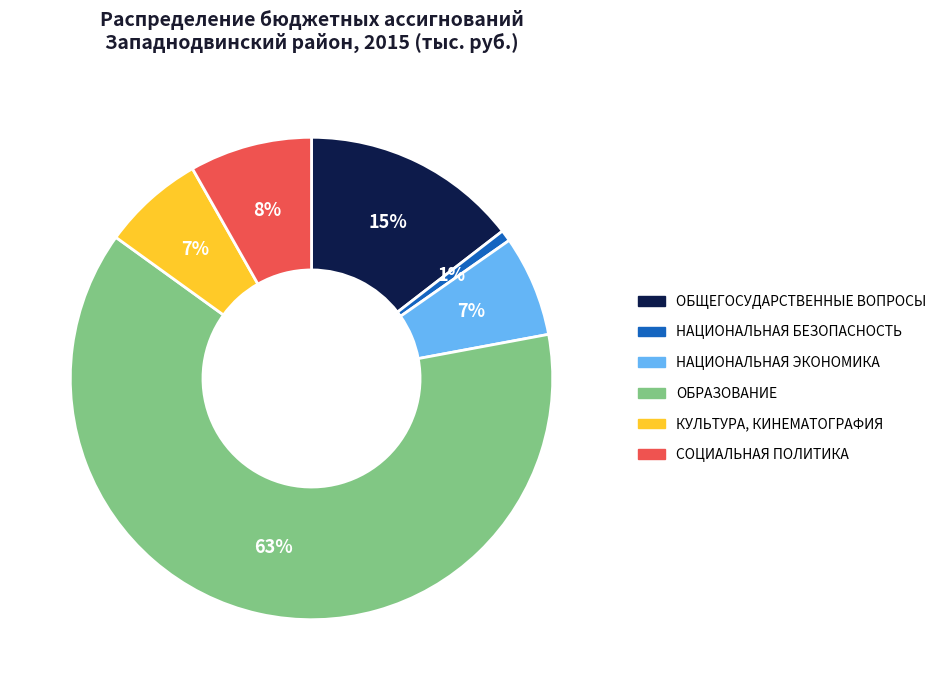

The ОБЩЕГОСУДАРСТВЕННЫЕ ВОПРОСЫ slice represents 15% of the pie. True or false?

True